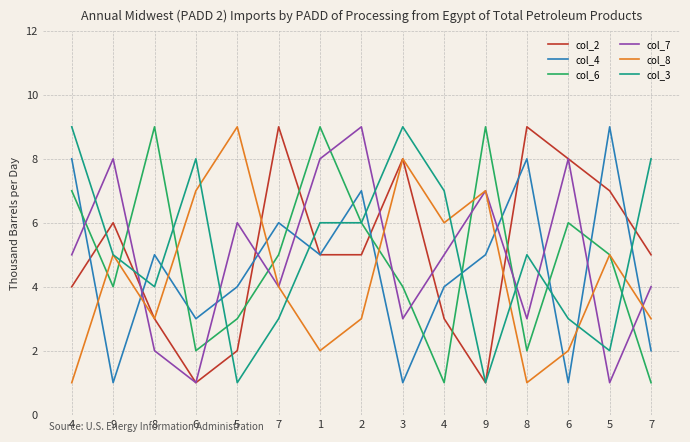

Rank the series at 6 from lowest to highest value.

col_2, col_7, col_6, col_4, col_8, col_3